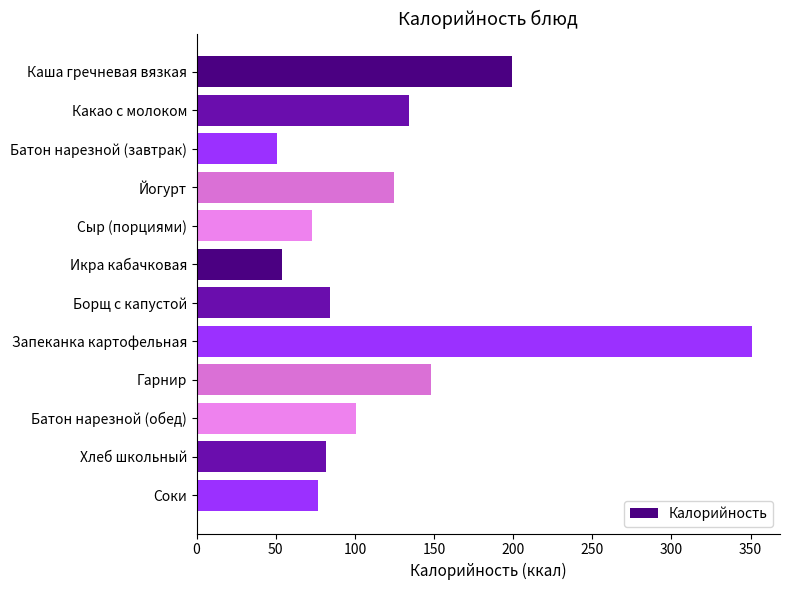

What is the change in value from Икра кабачковая to Гарнир?

+94